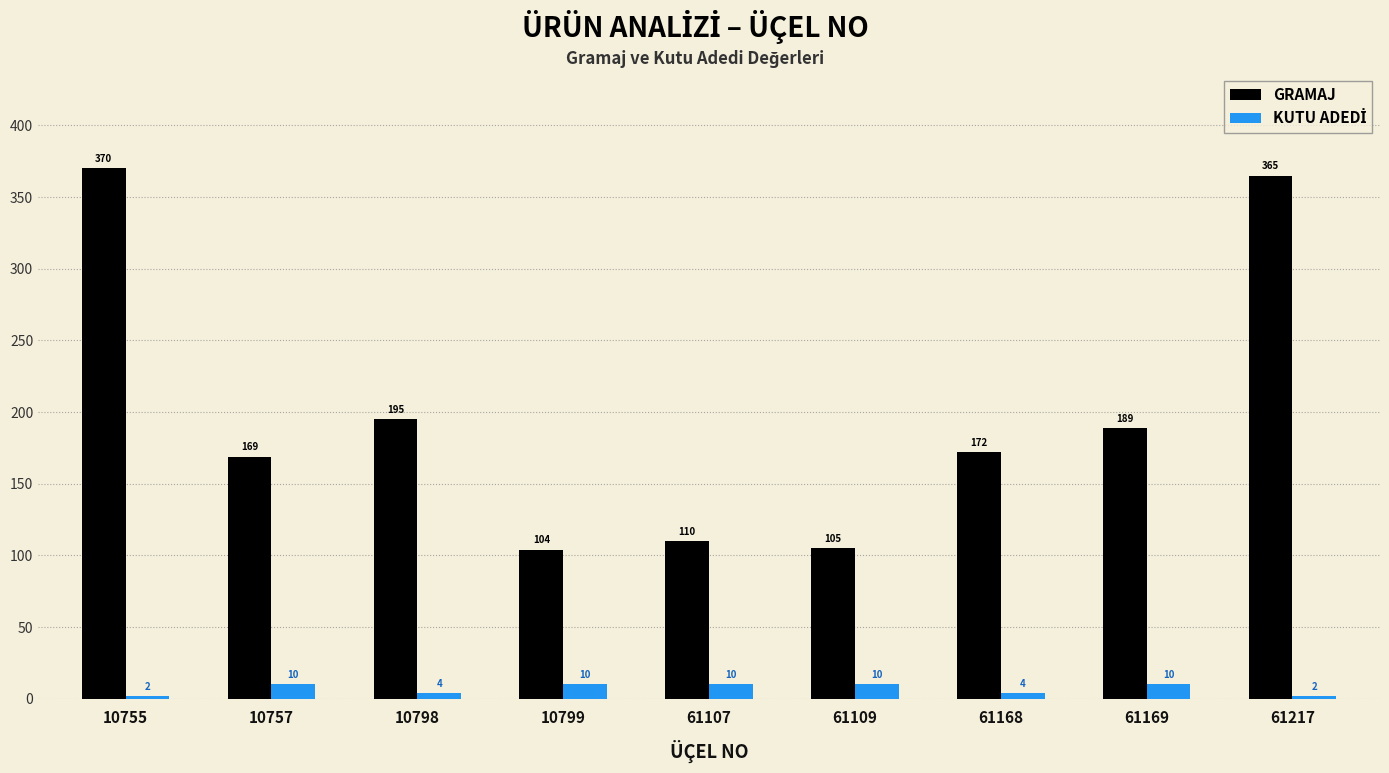

What is the minimum value for GRAMAJ?

104